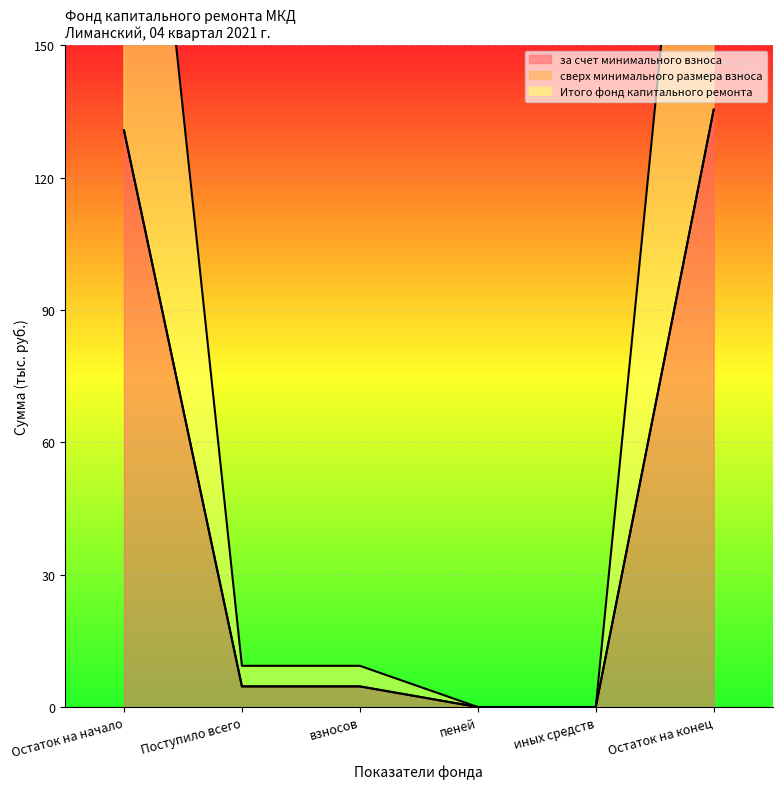

Is the value of за счет минимального взноса at Остаток на начало greater than the value of Итого фонд капитального ремонта at Остаток на начало?

No